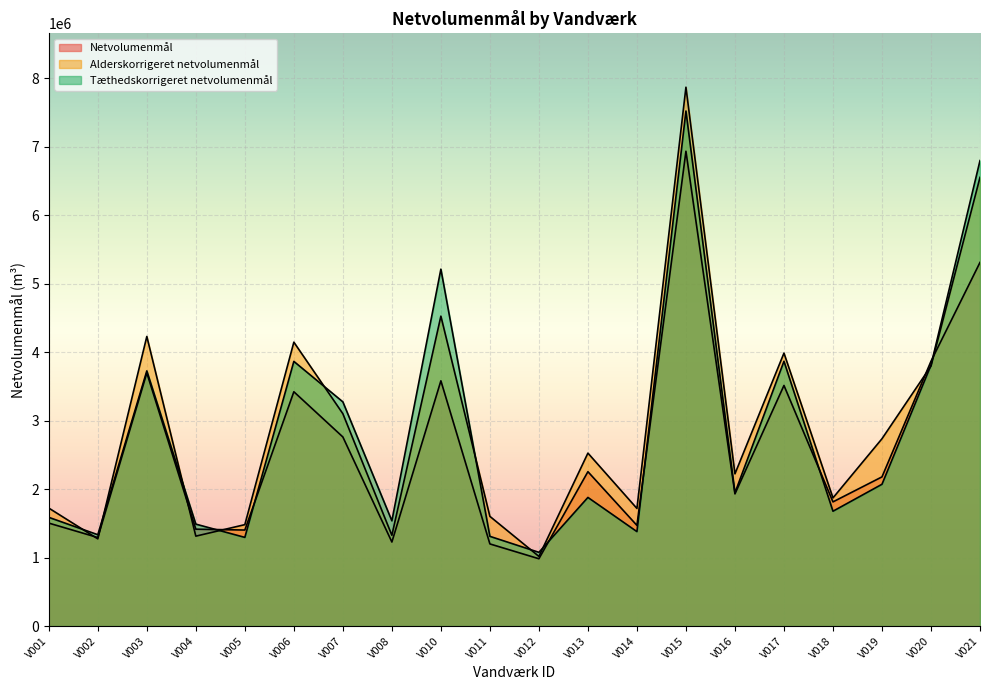

What is the maximum value shown in the chart?

7870583.6